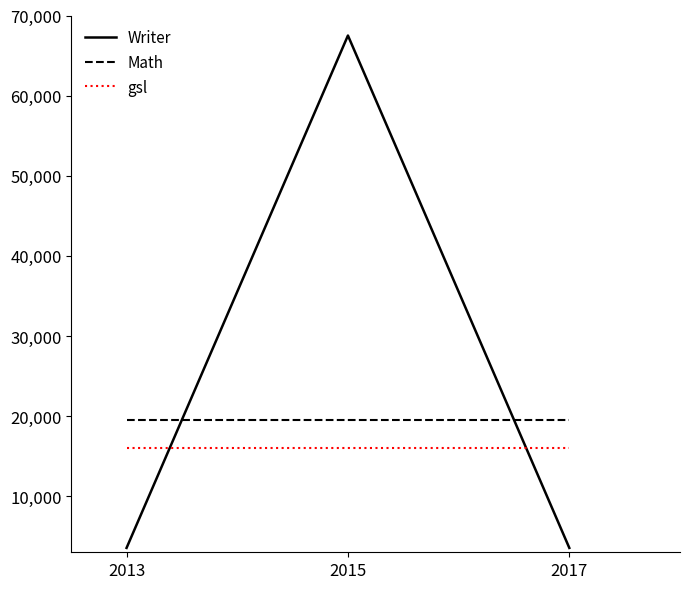

What is the spread (max minus min) of values at 2017?

15958